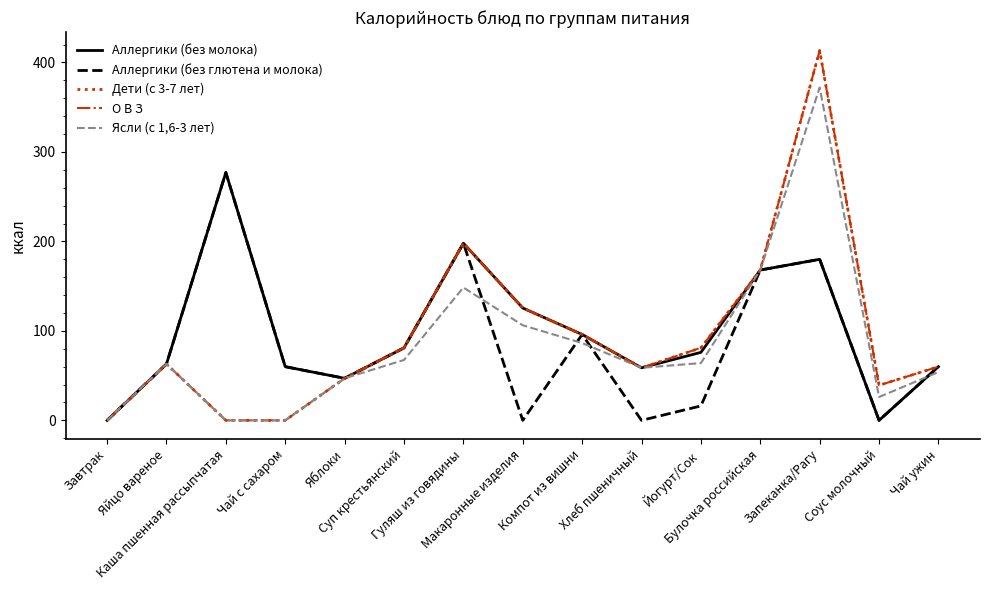

How many values in the Аллергики (без молока) series are below 76?

7